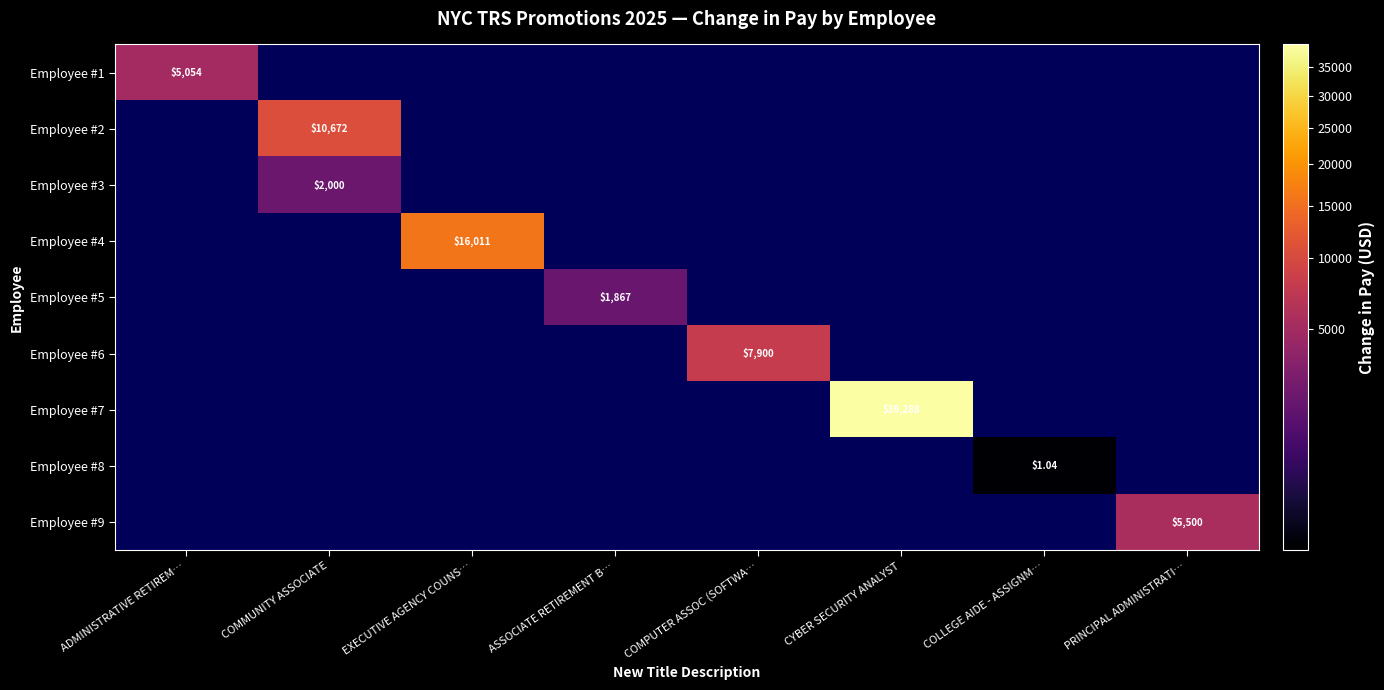

Is the value of Employee #2 at ADMINISTRATIVE RETIREM… greater than the value of Employee #3 at COMPUTER ASSOC (SOFTWA…?

No